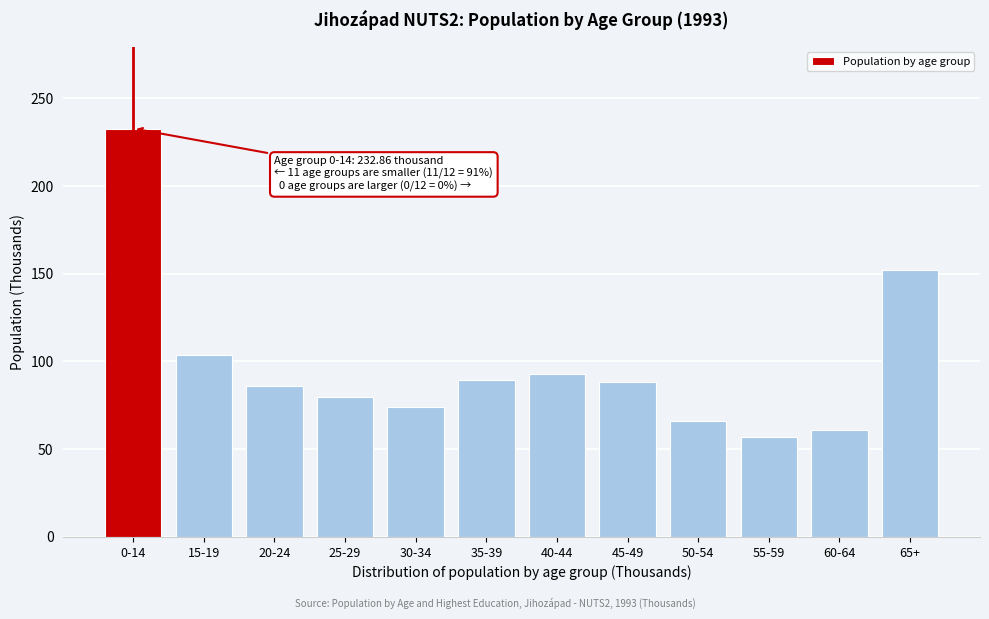

What is the value of the 9th bar from the left?

66.0